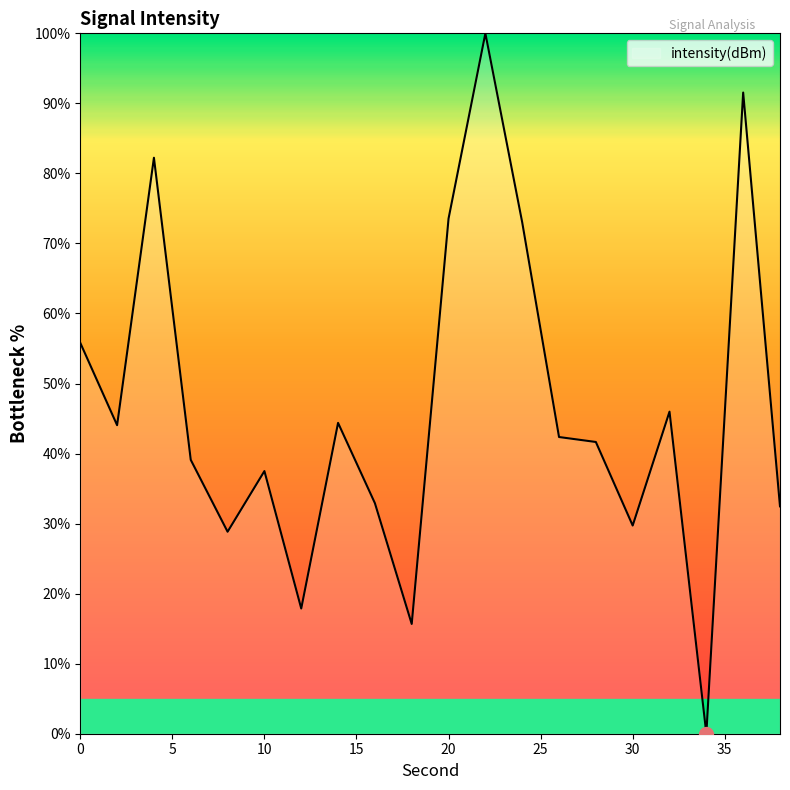

True or false: there are more than 2 points higher than both neighbors.

True